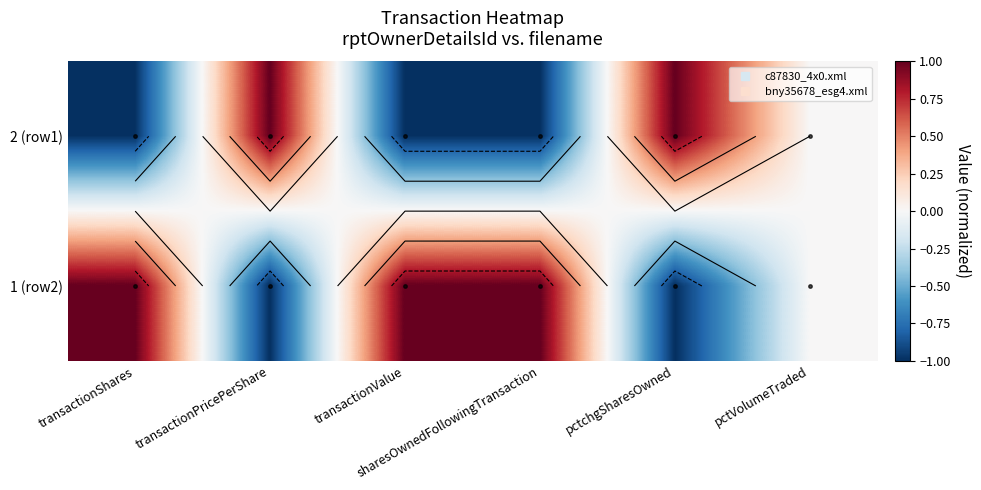

Rank the series at pctchgSharesOwned from highest to lowest value.

2 (row1), 1 (row2)